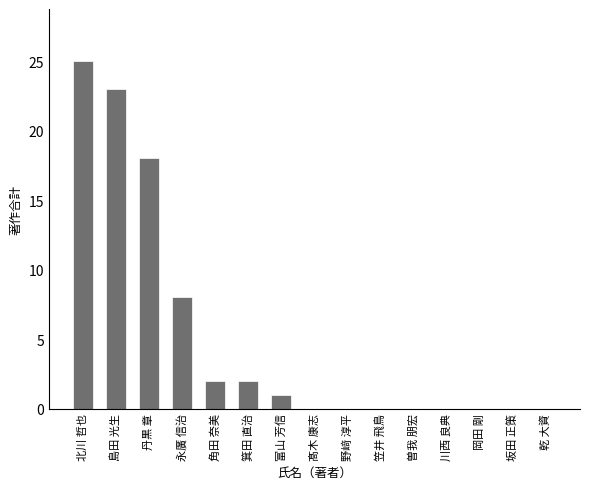

How many series are shown in this chart?

1